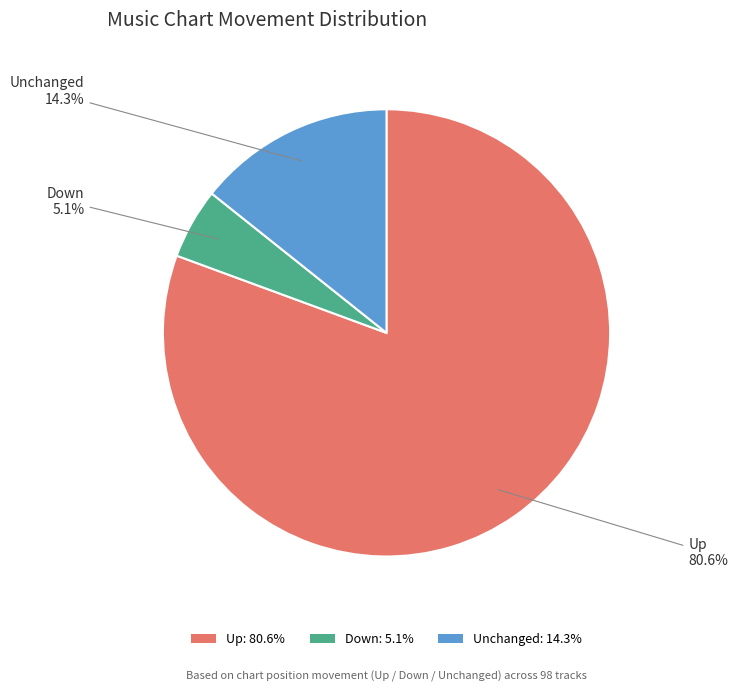

Which slice represents more than half of the pie?

Up: 80.6%